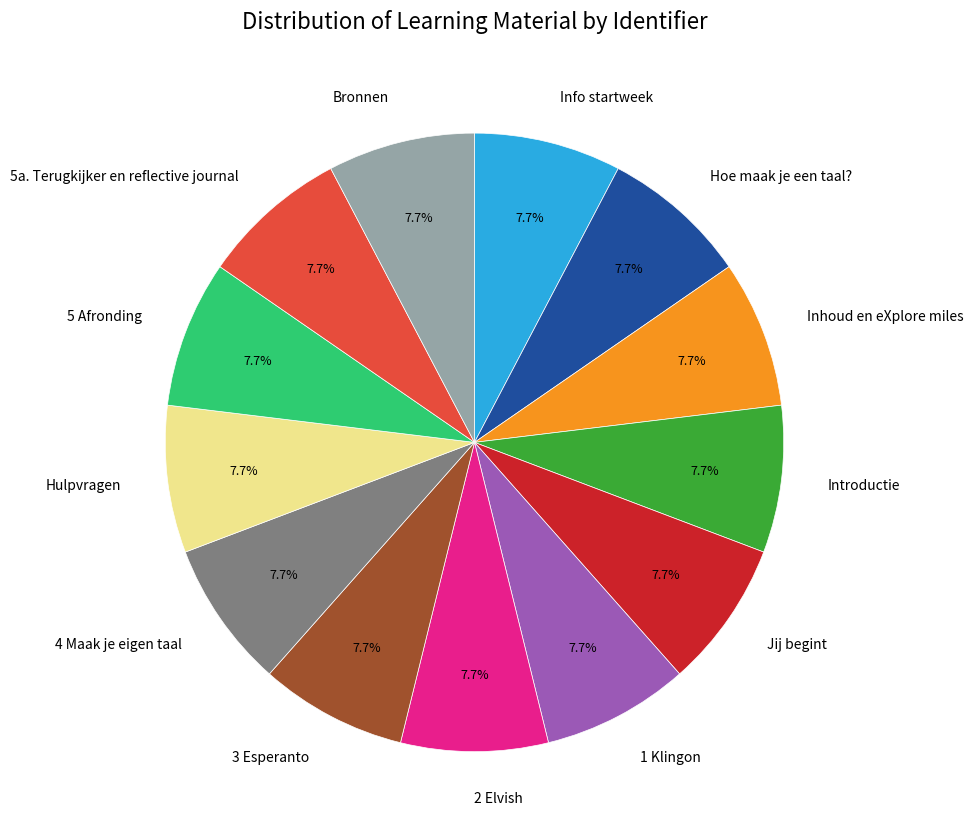

True or false: Inhoud en eXplore miles accounts for 16% of the total.

False